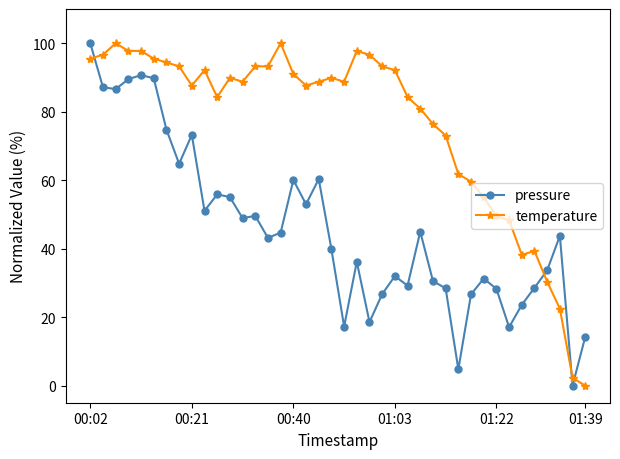

Which series has the largest total across all categories?

temperature